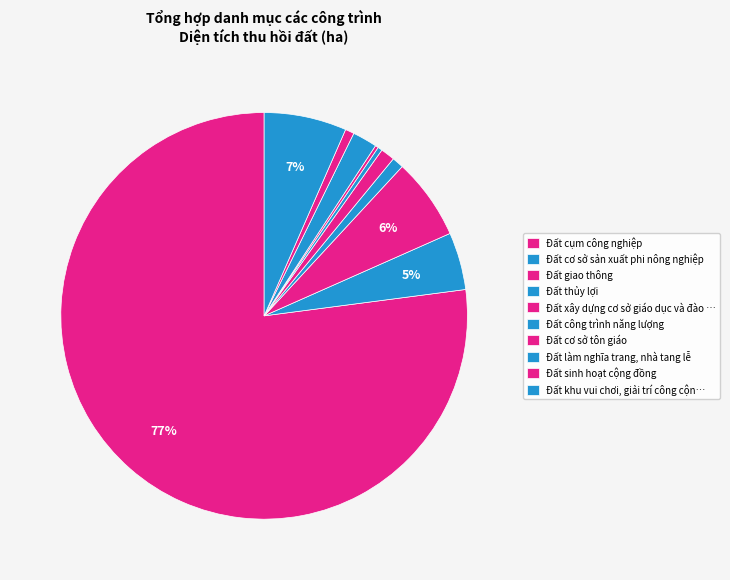

Is it true that Đất công trình năng lượng is 1% of the pie?

False